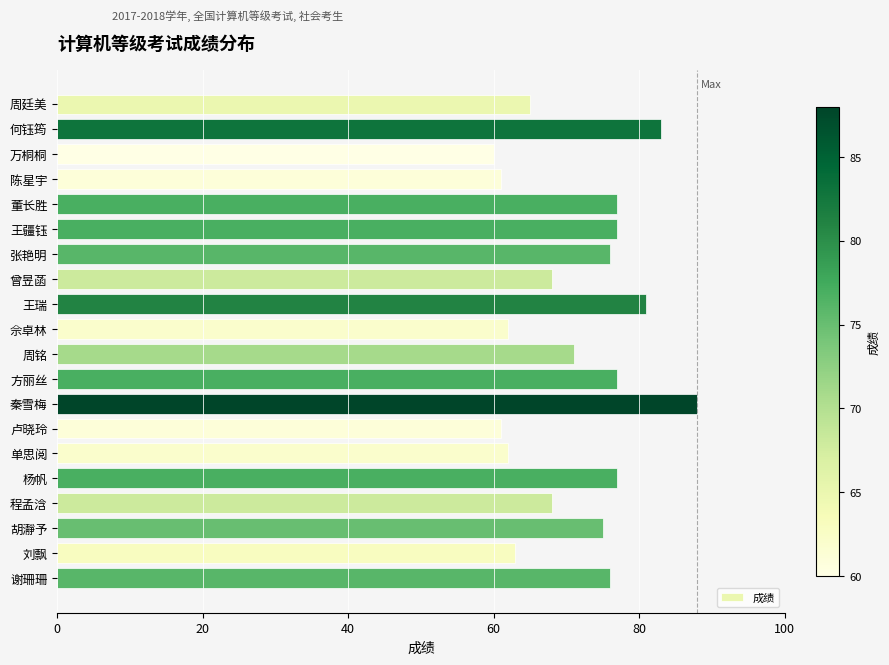

What is the sum of the values at 佘卓林 and 谢珊珊?

138